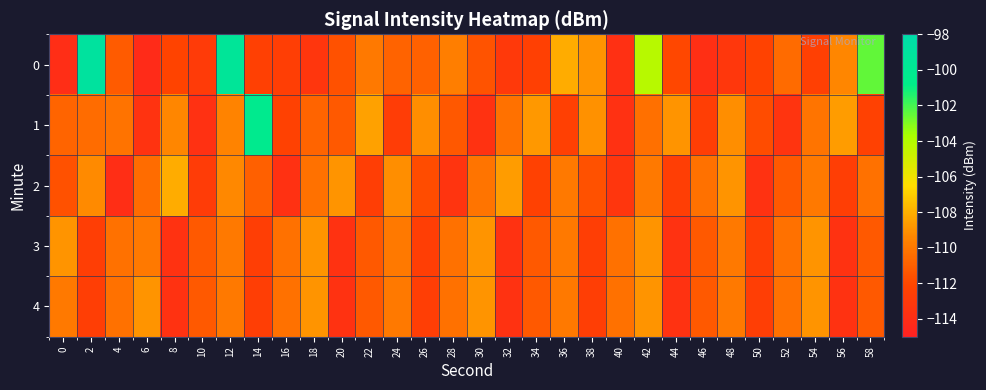

What is the difference between the highest and lowest values at 36?

4.4